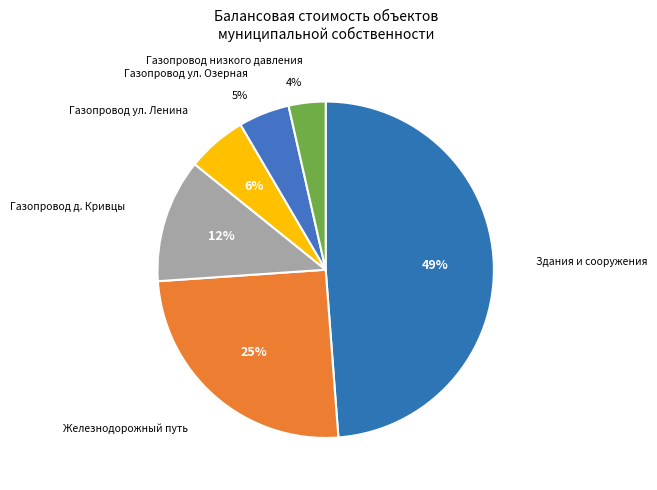

Is the sum of Газопровод низкого давления and Газопровод д. Кривцы greater than half?

No